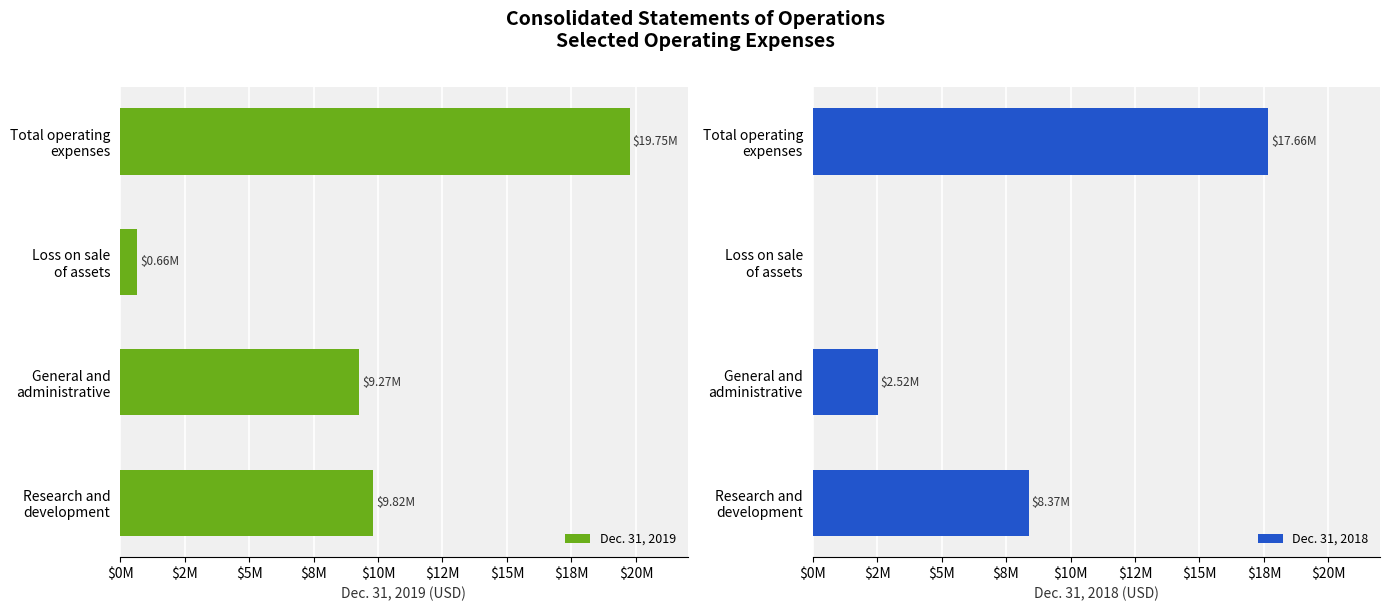

What is the lowest value of the Dec. 31, 2019 series?

663000